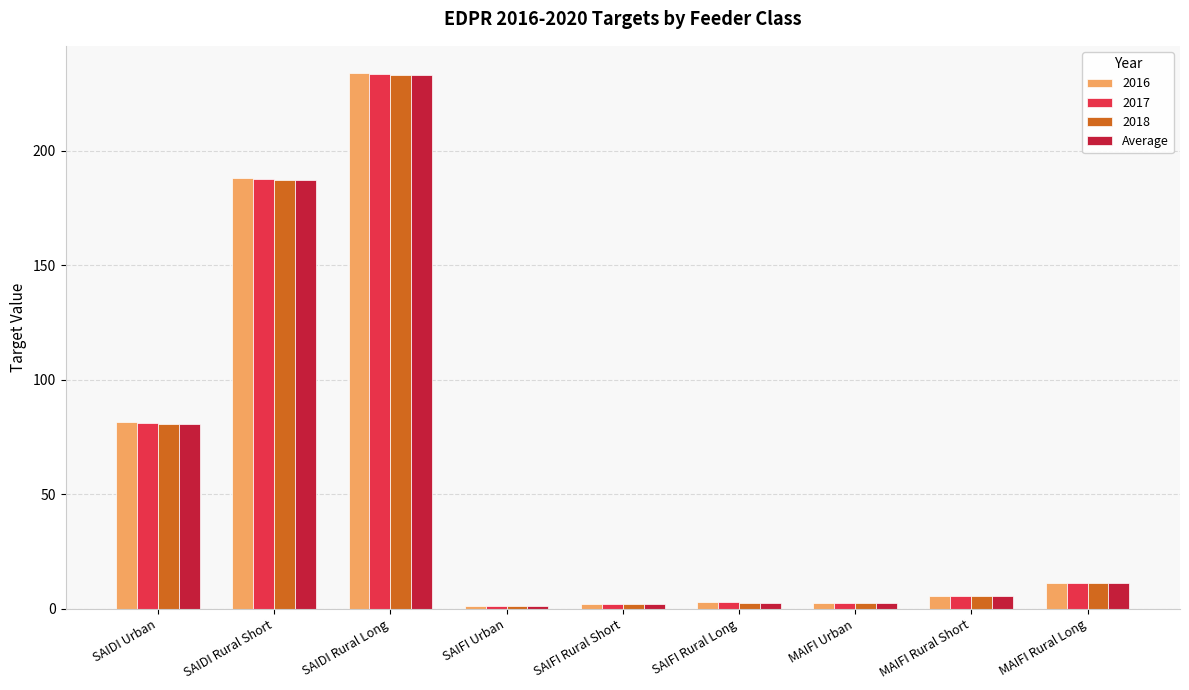

Which series has the widest spread of values?

2016